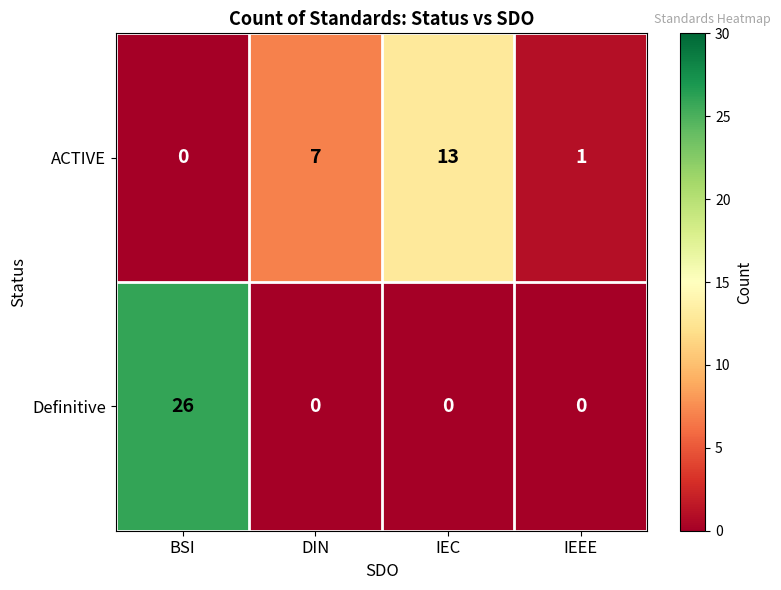

What is the greatest value displayed?

26